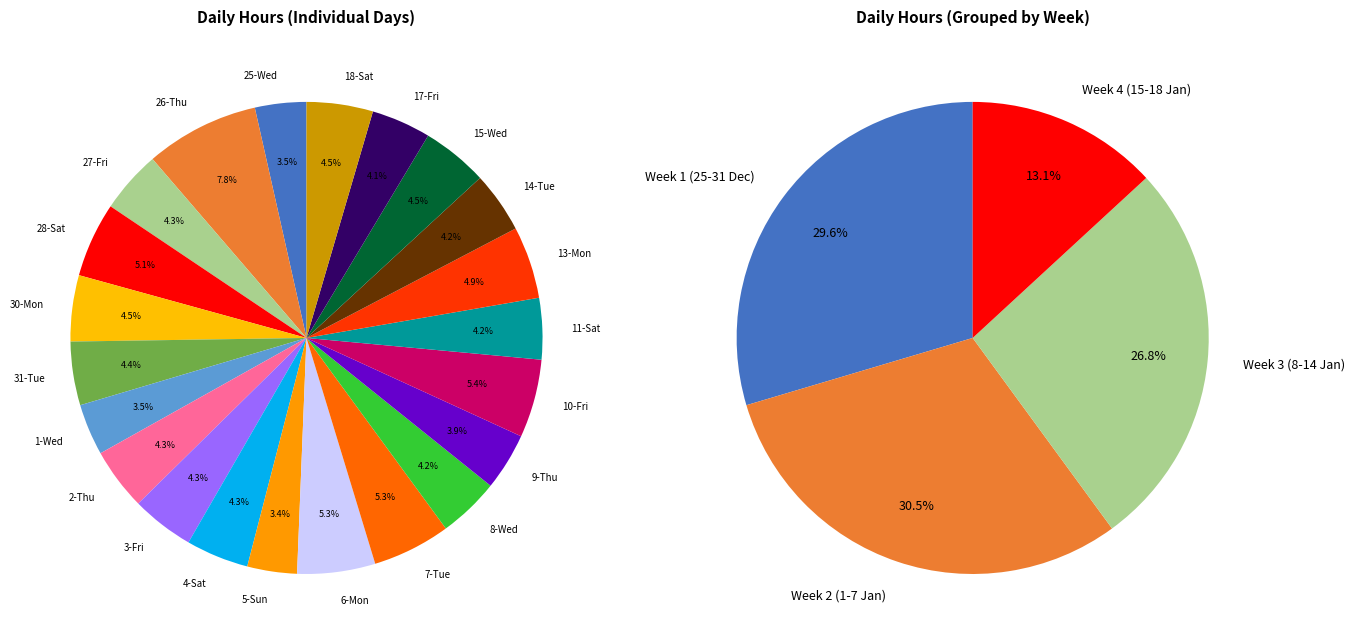

What is the change in value from 4-Sat to 5-Sun?

-2.4